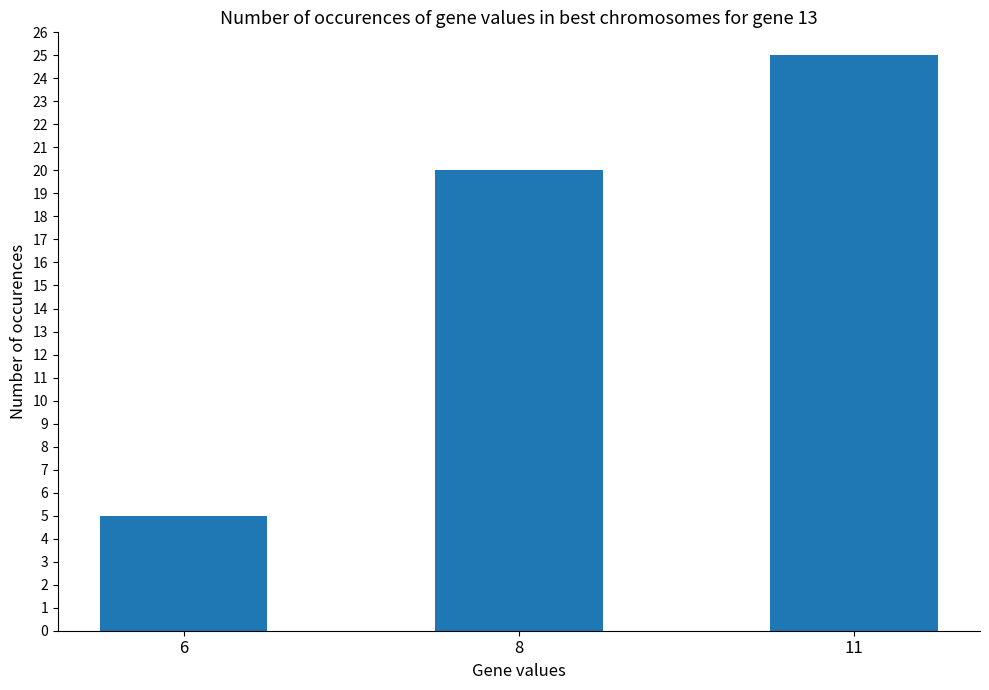

What is the average value?

17